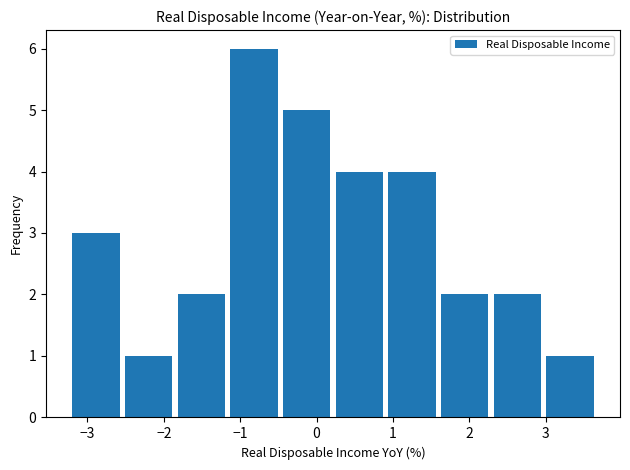

Reading left to right, transcribe this chart: for each bar, give the range it covers on the x-axis and its height. Neither the bar edges nor the heights are printed on the chart, so give them approximately, as read against the axes.

-3.20 to -2.51: 3
-2.51 to -1.82: 1
-1.82 to -1.13: 2
-1.13 to -0.44: 6
-0.44 to 0.25: 5
0.25 to 0.94: 4
0.94 to 1.63: 4
1.63 to 2.32: 2
2.32 to 3.01: 2
3.01 to 3.70: 1